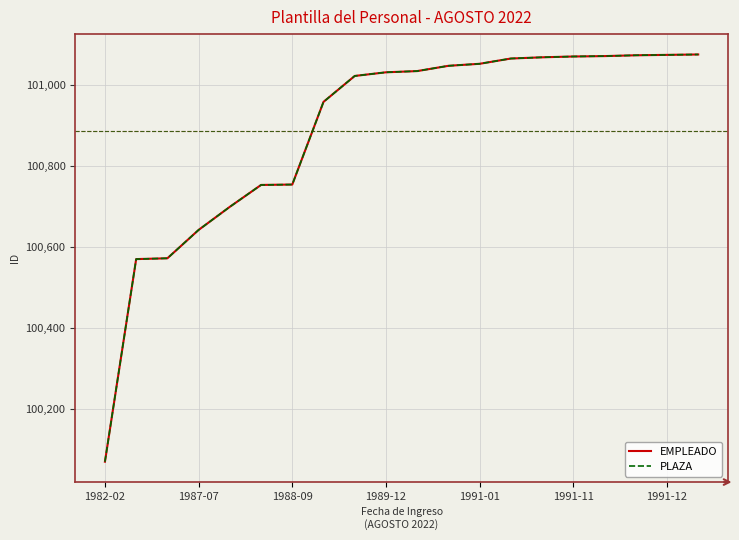

Is this an area chart (filled region under the line)?

No